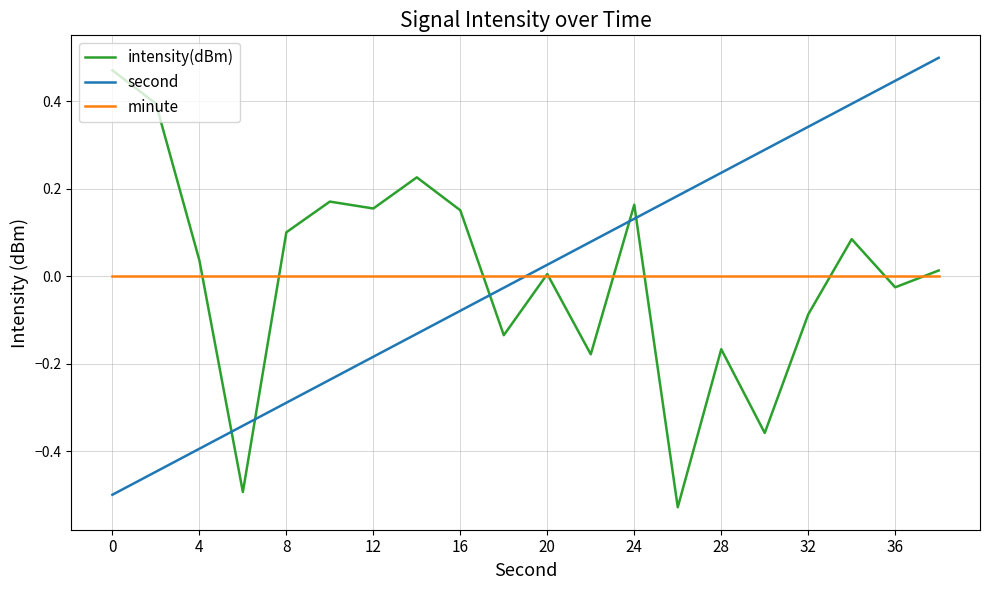

How many intersections are there between second and minute?

1